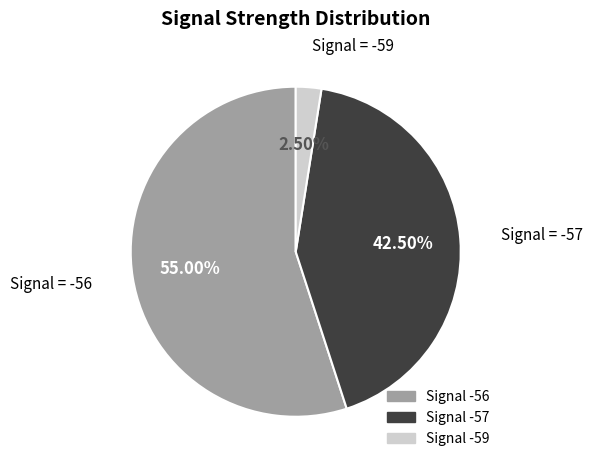

Does any single category account for the majority?

Yes